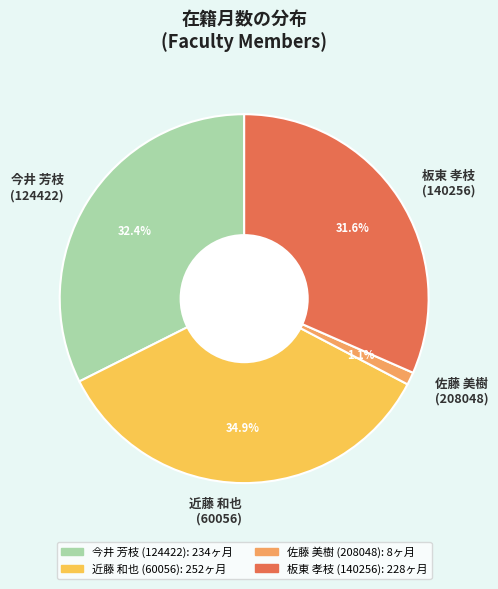

Is the sum of 板東 孝枝 (140256) and 近藤 和也 (60056) greater than half?

Yes